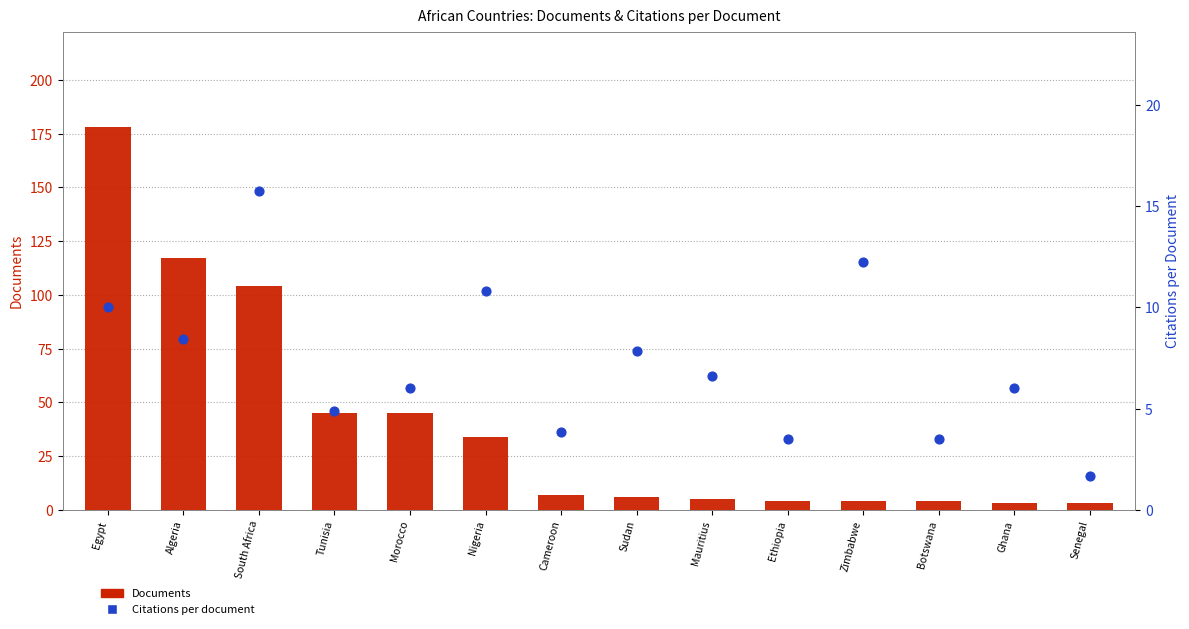

Which series has the widest spread of Y values?

Documents